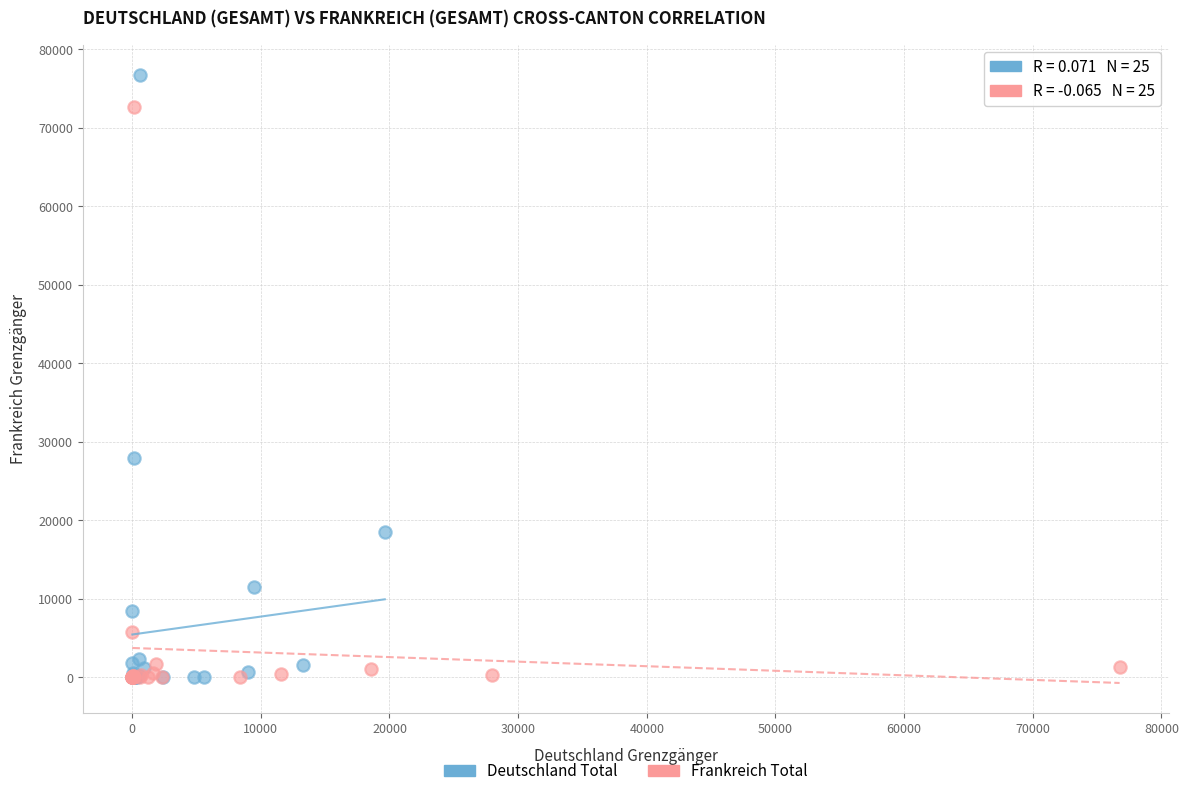

Which series contains the highest Y value?

Deutschland Total